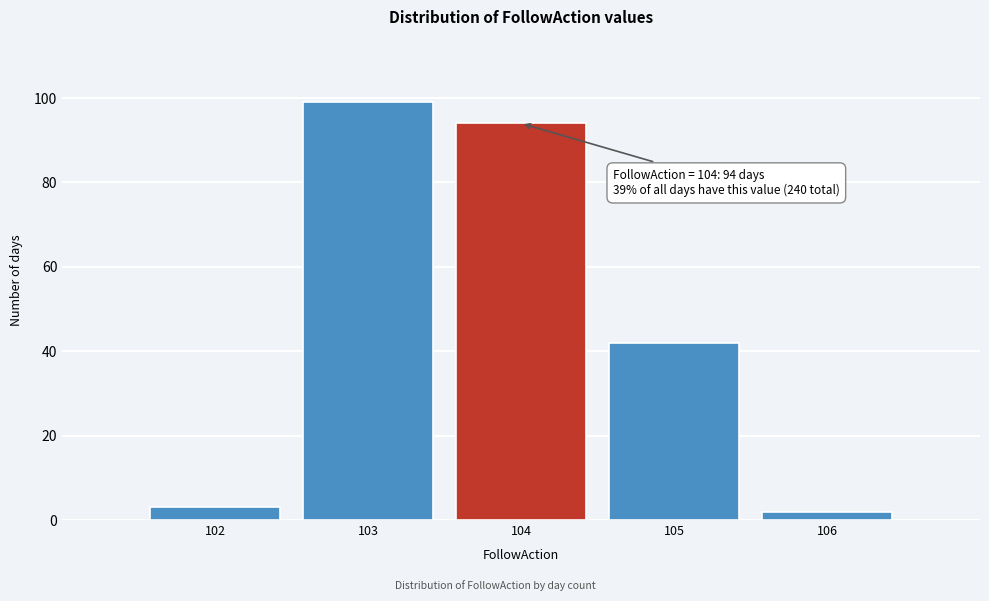

Reading left to right, list all the values displayed in this chart.

102=3	103=99	104=94	105=42	106=2